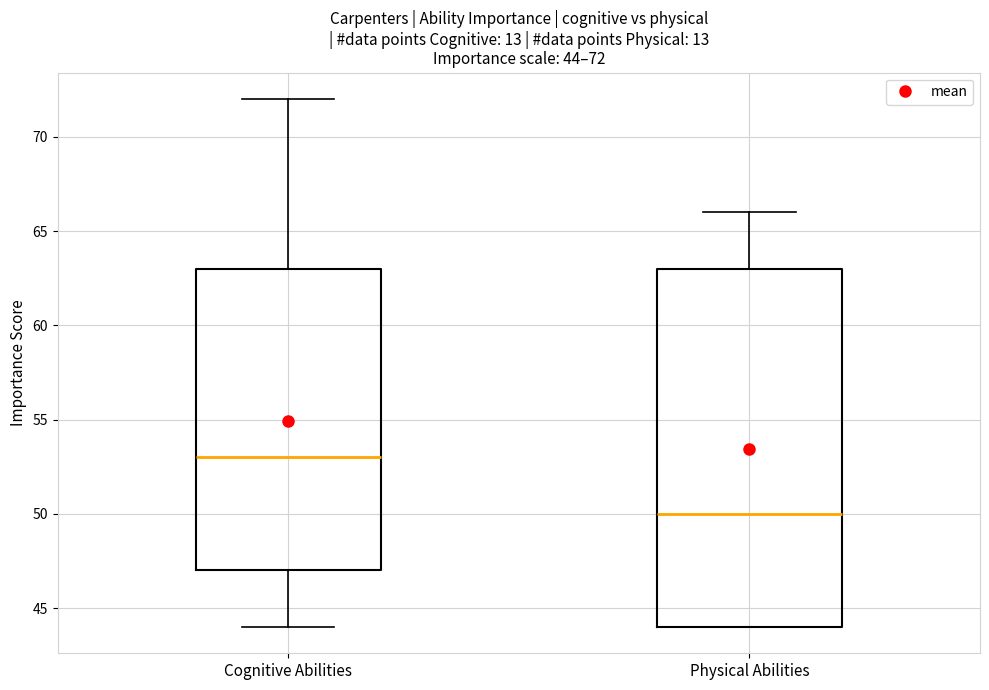

Which box is the tallest, from its lower edge to its upper edge?

Physical Abilities